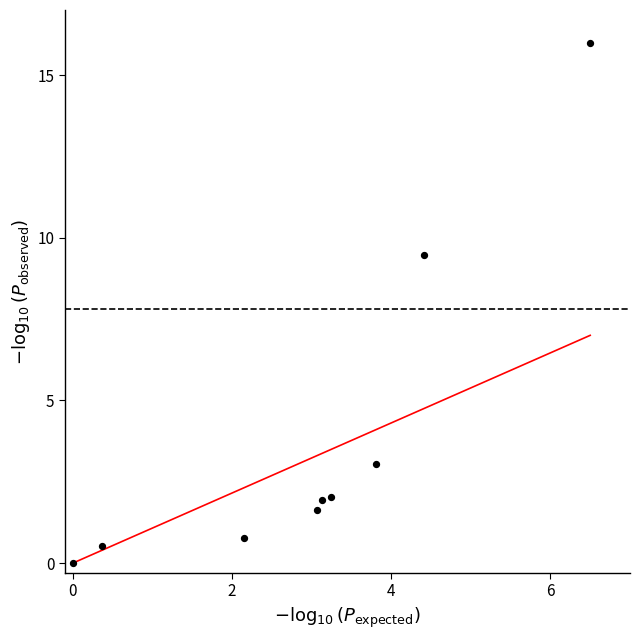

What is the range of Y values (max minus min)?

16.0